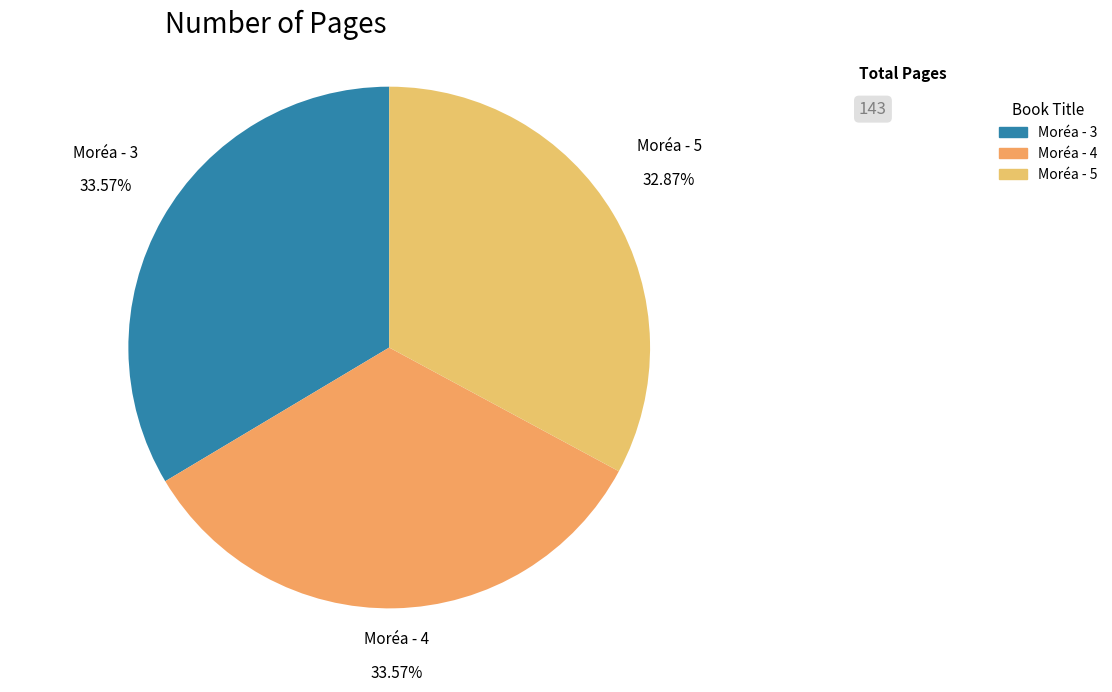

Count the number of slices in the pie.

3